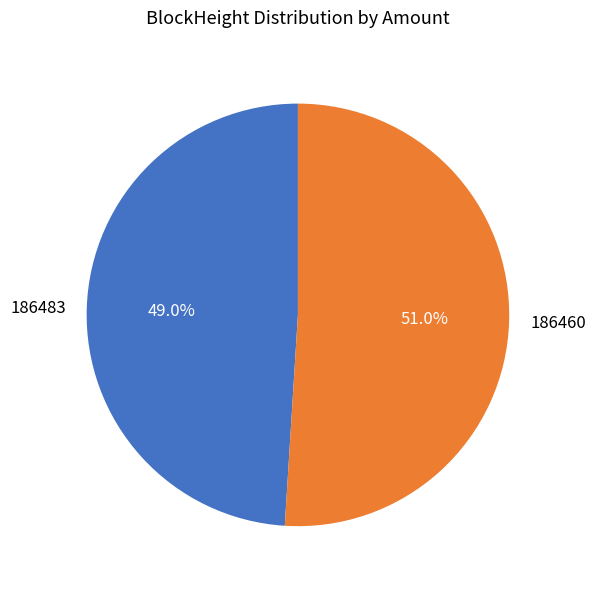

Is there a majority slice in this chart?

Yes